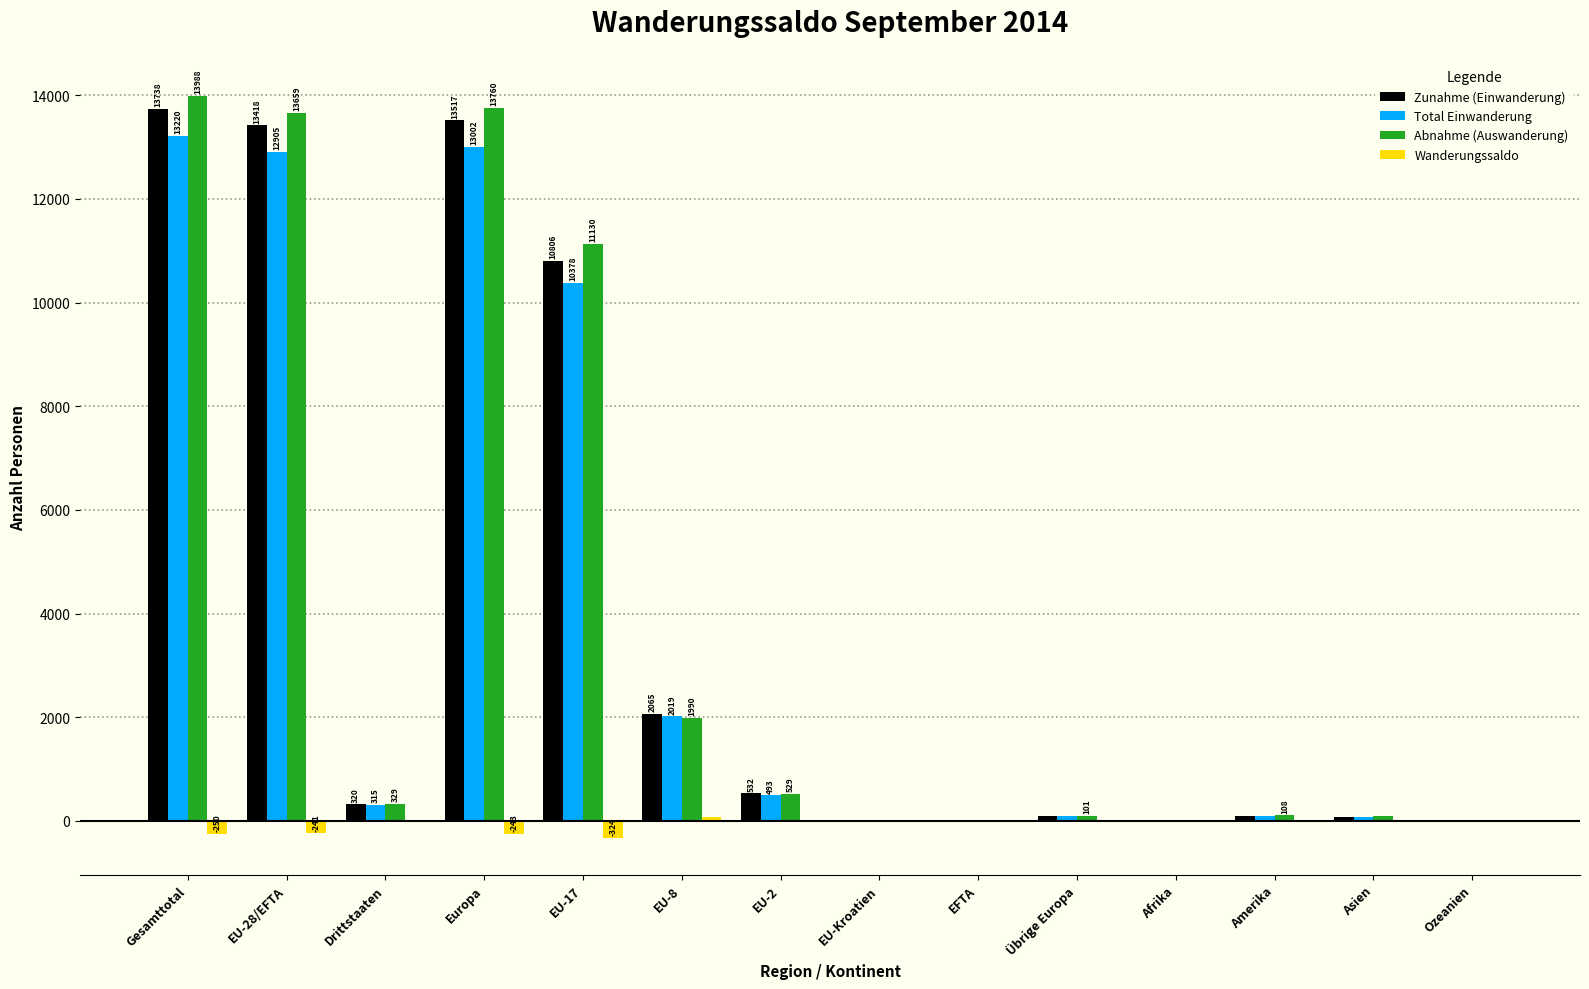

The value of Zunahme (Einwanderung) at Drittstaaten is 320. True or false?

True